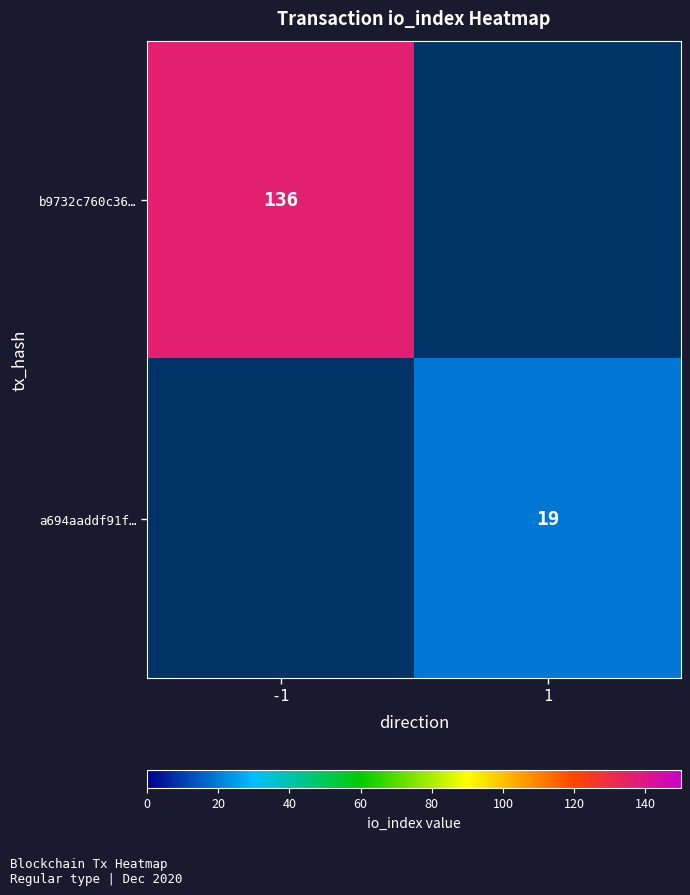

How many distinct data groups are displayed?

2